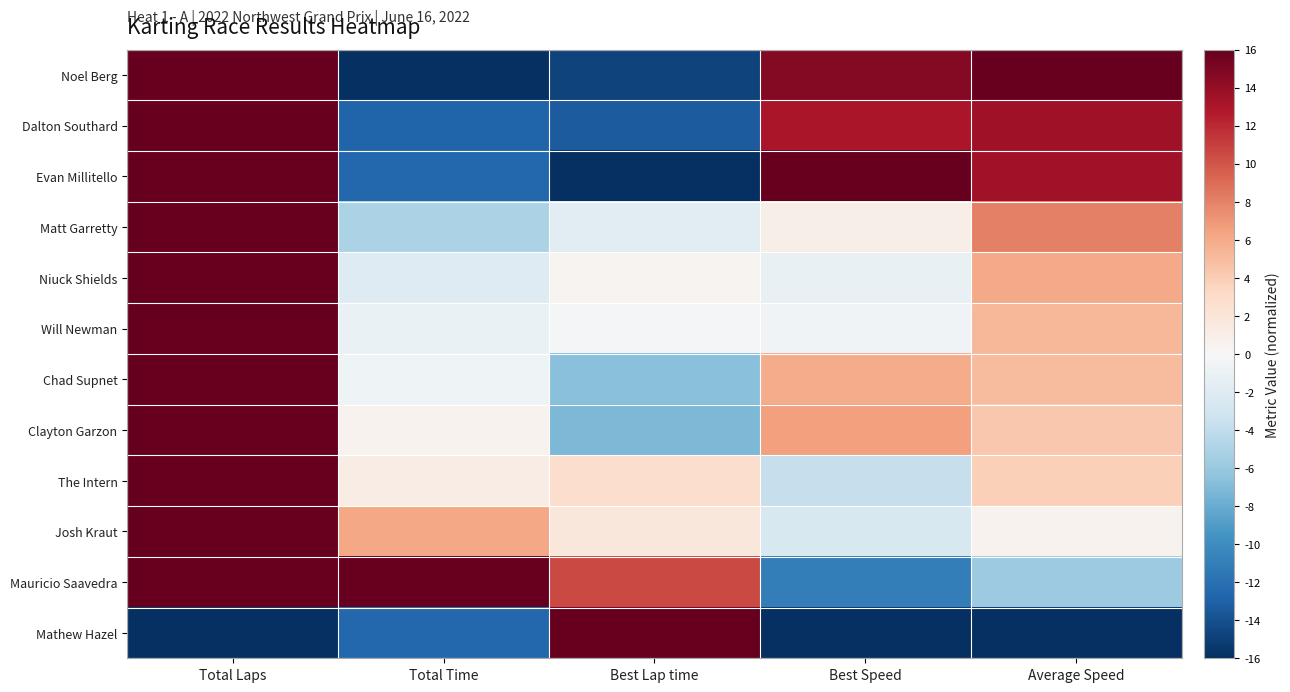

Which series has the largest total across all categories?

Mauricio Saavedra